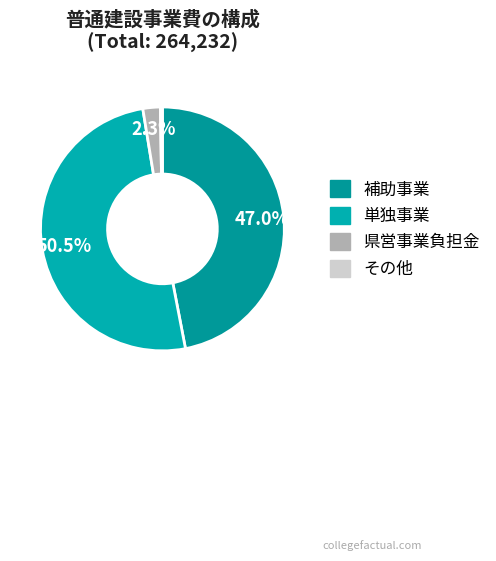

How many segments does this pie chart have?

4